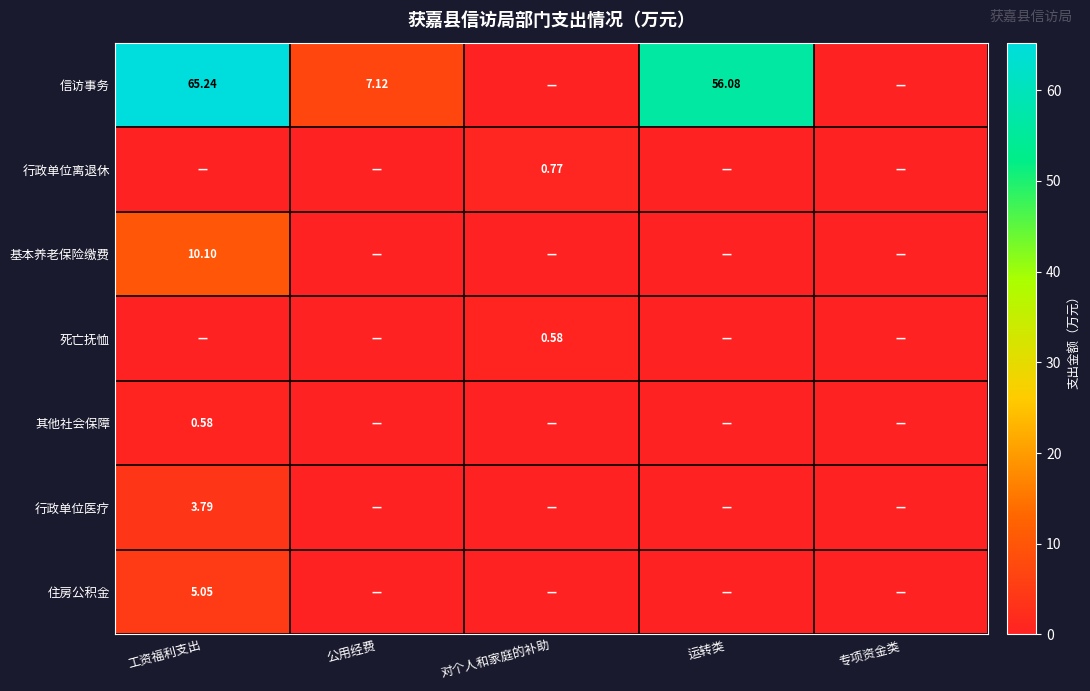

True or false: 行政单位离退休 has a value of 0.0 at 运转类.

True